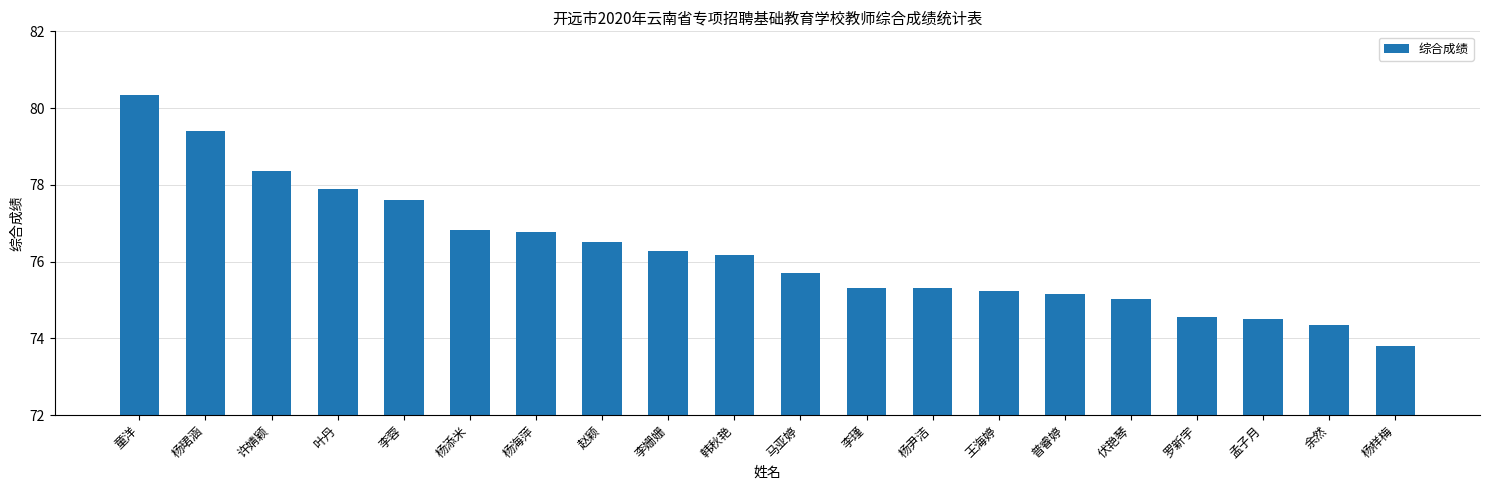

The value at 童洋 is 36.1. True or false?

False